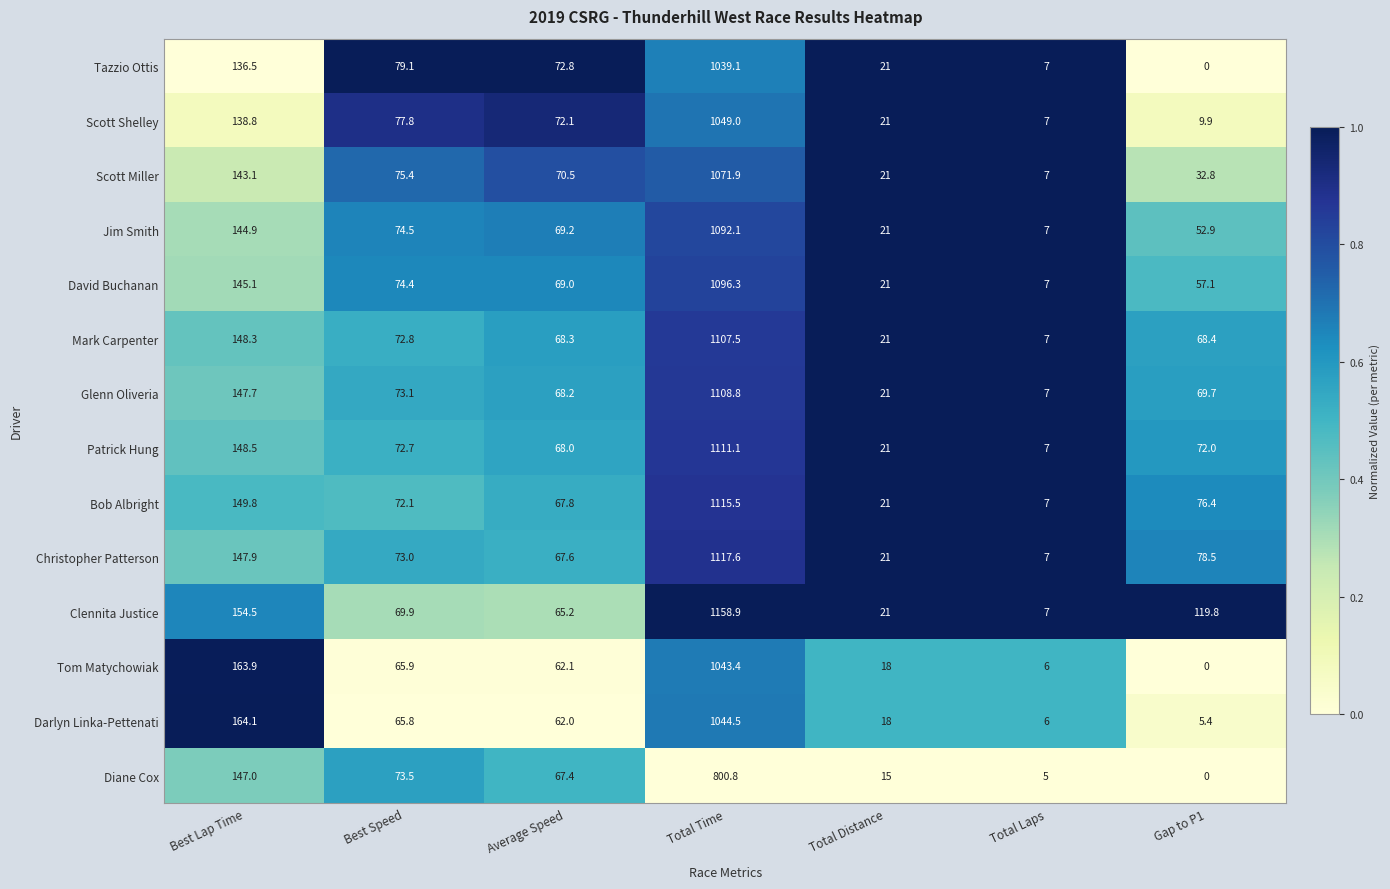

How many distinct data groups are displayed?

14